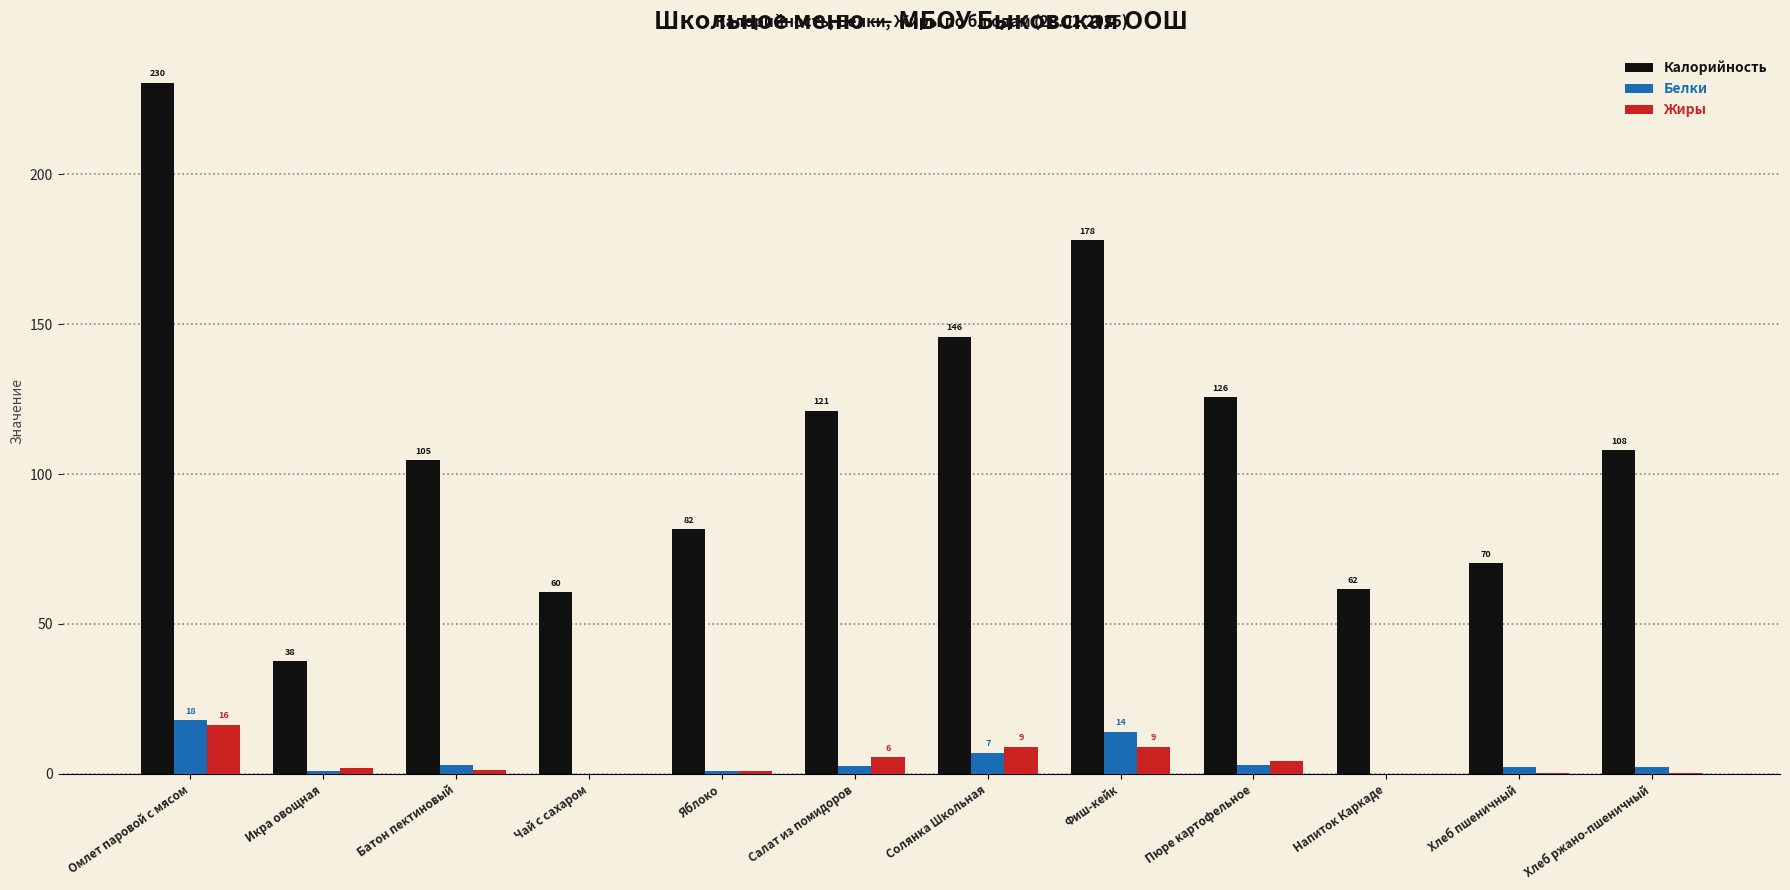

Does the chart contain stacked bars?

No